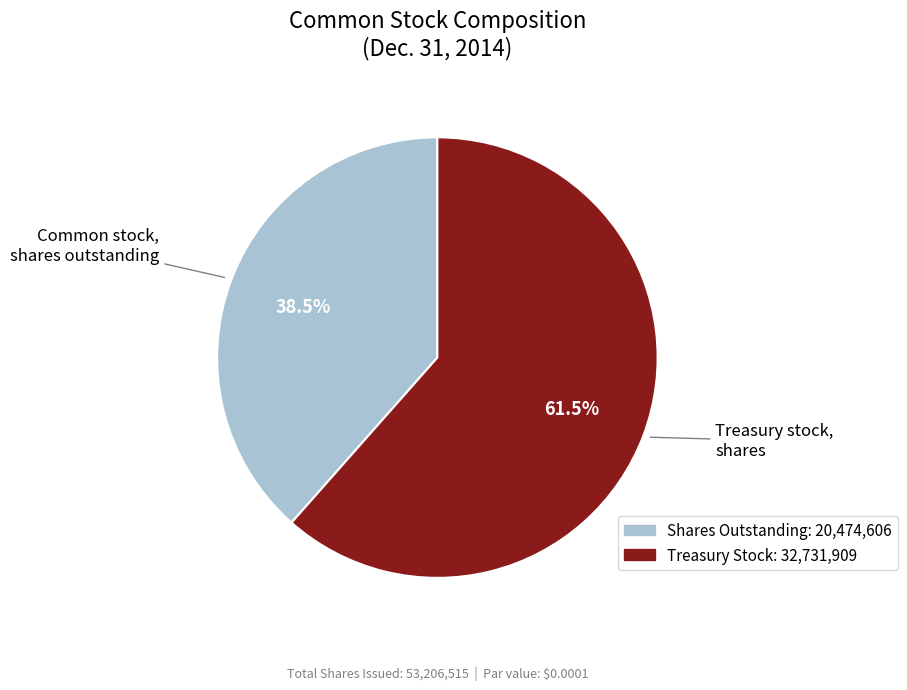

Count the number of slices in the pie.

2